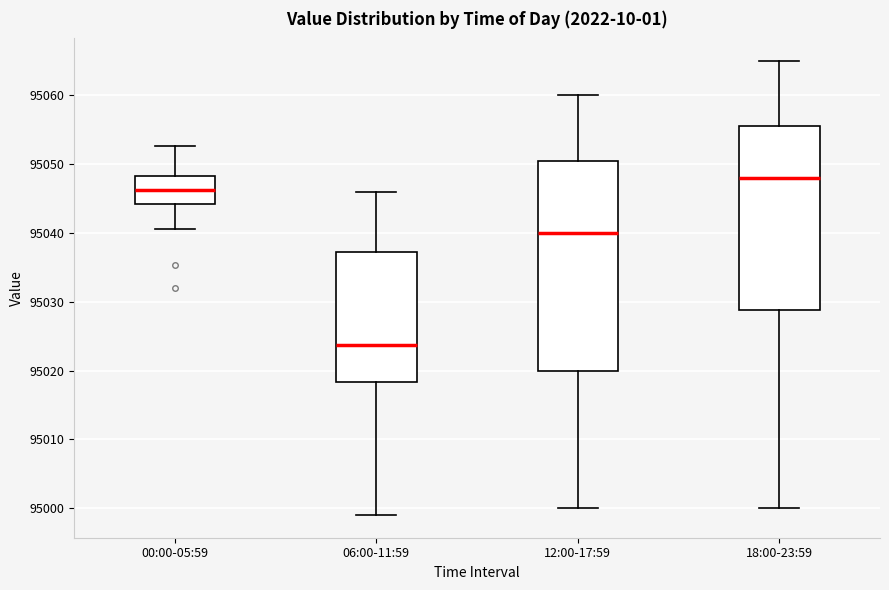

Reading left to right, read every box against the y-axis: the position of its median line, the range the box covers, and the ends of its whiskers. The values are not printed on the chart, so give them approximately, as read against the axis.

00:00-05:59: median 95046, box 95044 to 95048, whiskers 95041 to 95053
06:00-11:59: median 95024, box 95018 to 95037, whiskers 94999 to 95046
12:00-17:59: median 95040, box 95020 to 95051, whiskers 95000 to 95060
18:00-23:59: median 95048, box 95029 to 95056, whiskers 95000 to 95065